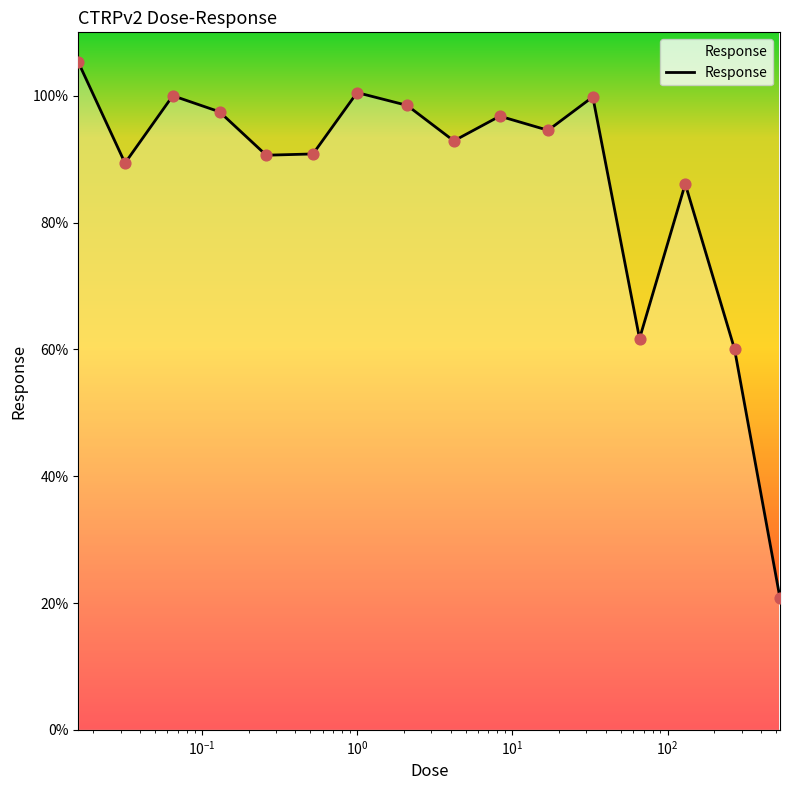

What is the difference between the maximum and minimum values?

84.5